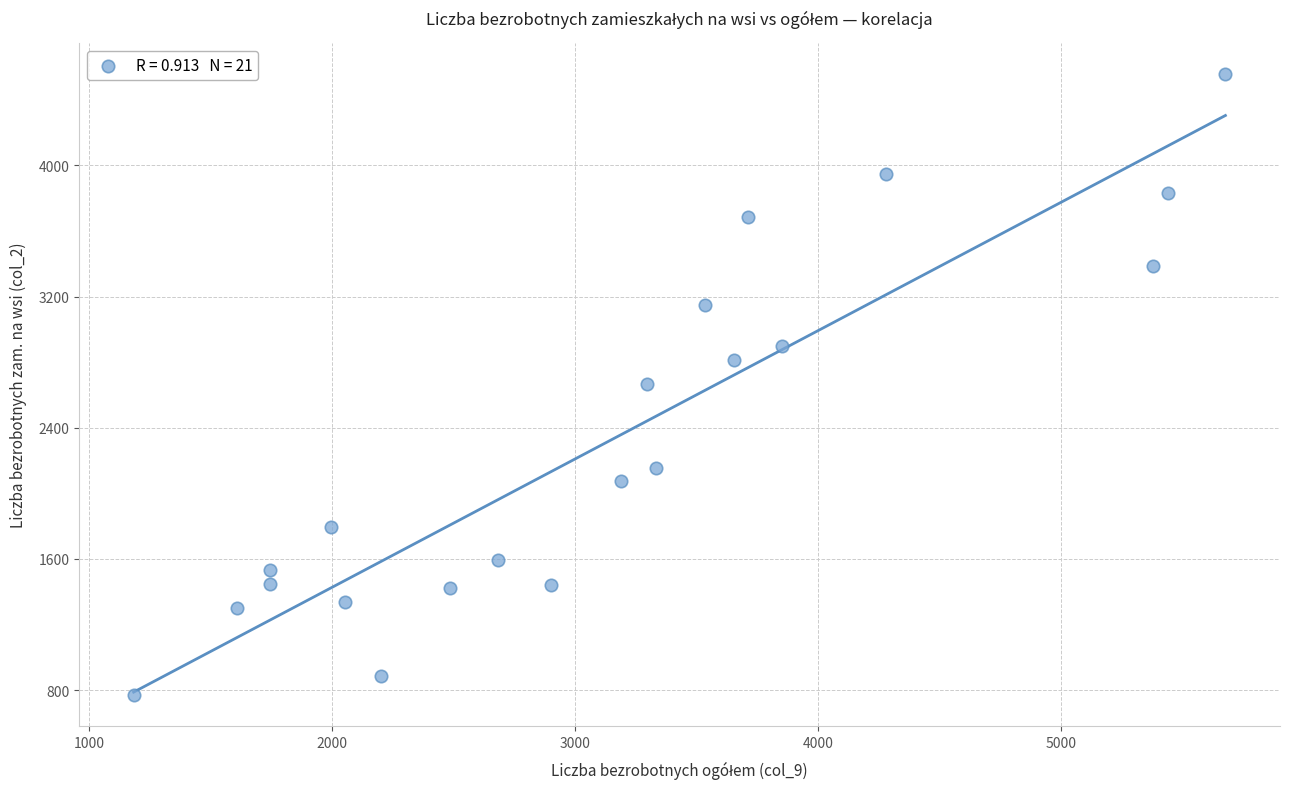

What is the range of X values (max minus min)?

4494